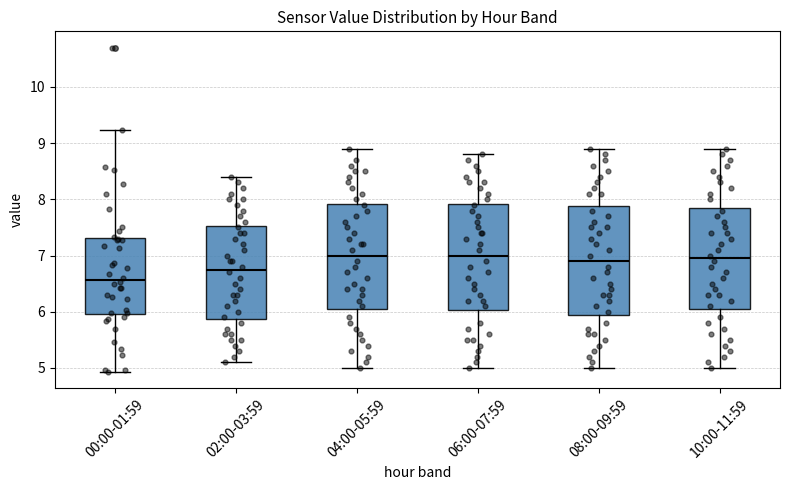

Where does the lower whisker of the box for 00:00-01:59 end on the y-axis? The values are not printed on the chart, so give them approximately, as read against the axis.

4.9